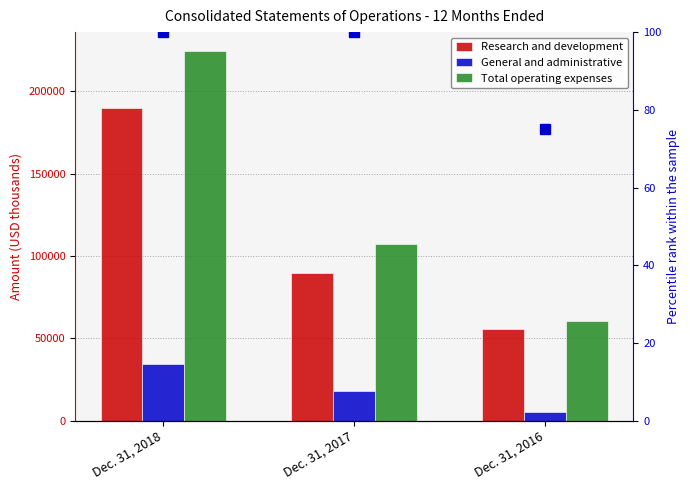

What is the spread (max minus min) of values at Dec. 31, 2018?

189951